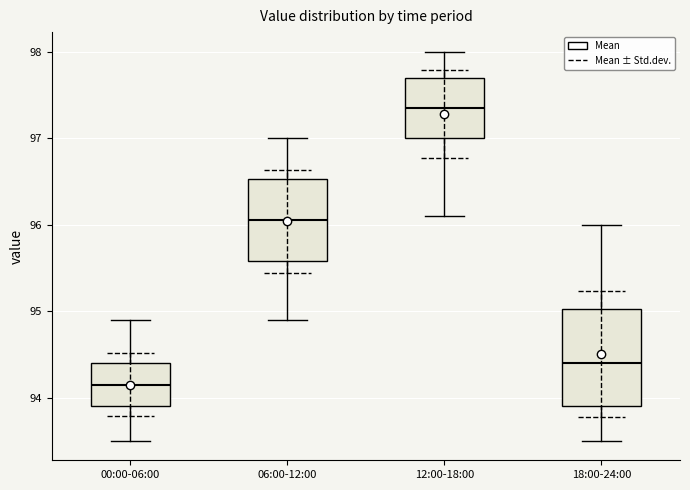

Reading left to right, read every box against the y-axis: the position of its median line, the range the box covers, and the ends of its whiskers. The values are not printed on the chart, so give them approximately, as read against the axis.

00:00-06:00: median 94.2, box 93.9 to 94.4, whiskers 93.5 to 94.9
06:00-12:00: median 96.1, box 95.6 to 96.5, whiskers 94.9 to 97.0
12:00-18:00: median 97.4, box 97.0 to 97.7, whiskers 96.1 to 98.0
18:00-24:00: median 94.4, box 93.9 to 95.0, whiskers 93.5 to 96.0